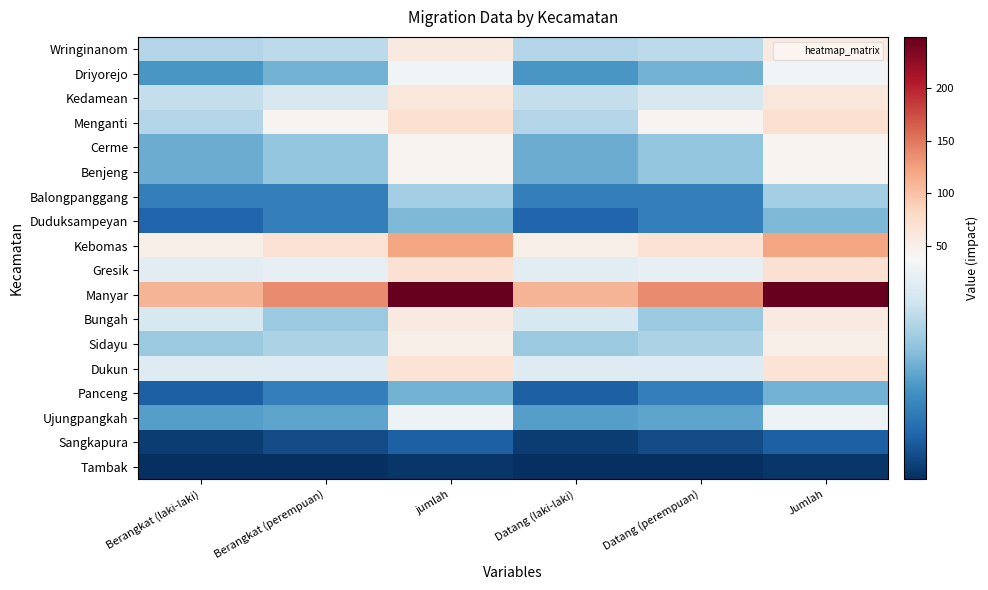

List the series in order of their peak value, lowest first.

Tambak, Sangkapura, Panceng, Duduksampeyan, Balongpanggang, Ujungpangkah, Driyorejo, Cerme, Benjeng, Sidayu, Wringinanom, Bungah, Kedamean, Dukun, Gresik, Menganti, Kebomas, Manyar